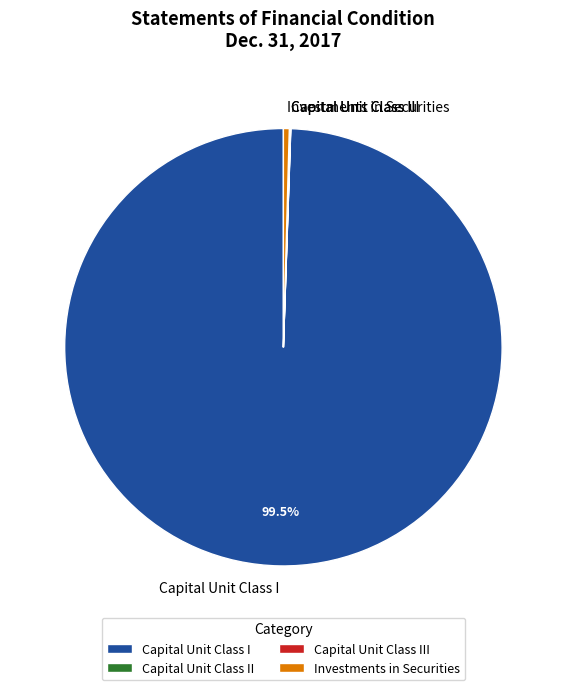

Does Capital Unit Class I represent more than half of the total?

Yes